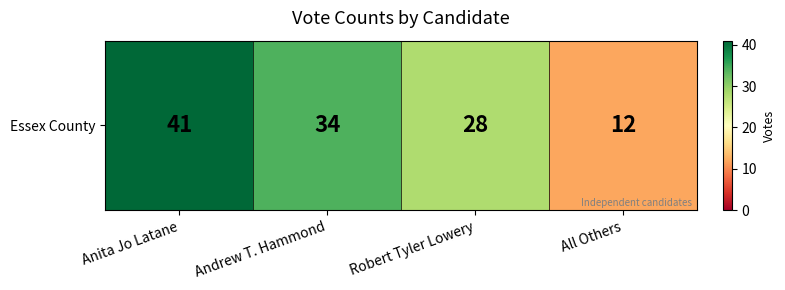

True or false: the data shows 59 at Andrew T. Hammond.

False